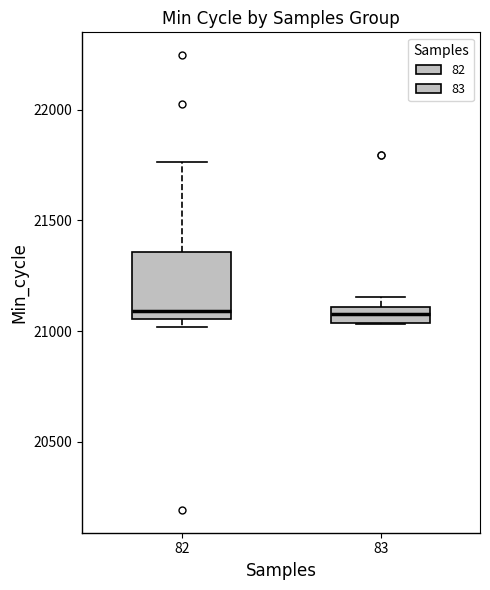

Comparing the boxes themselves (not the whiskers), which one is the tallest?

82